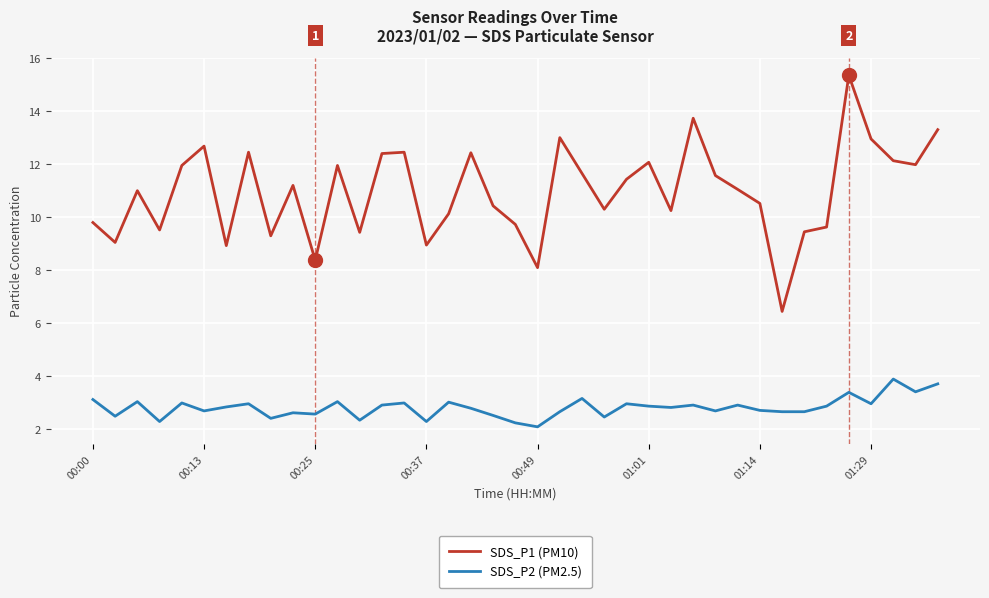

Which series has the largest total across all categories?

SDS_P1 (PM10)